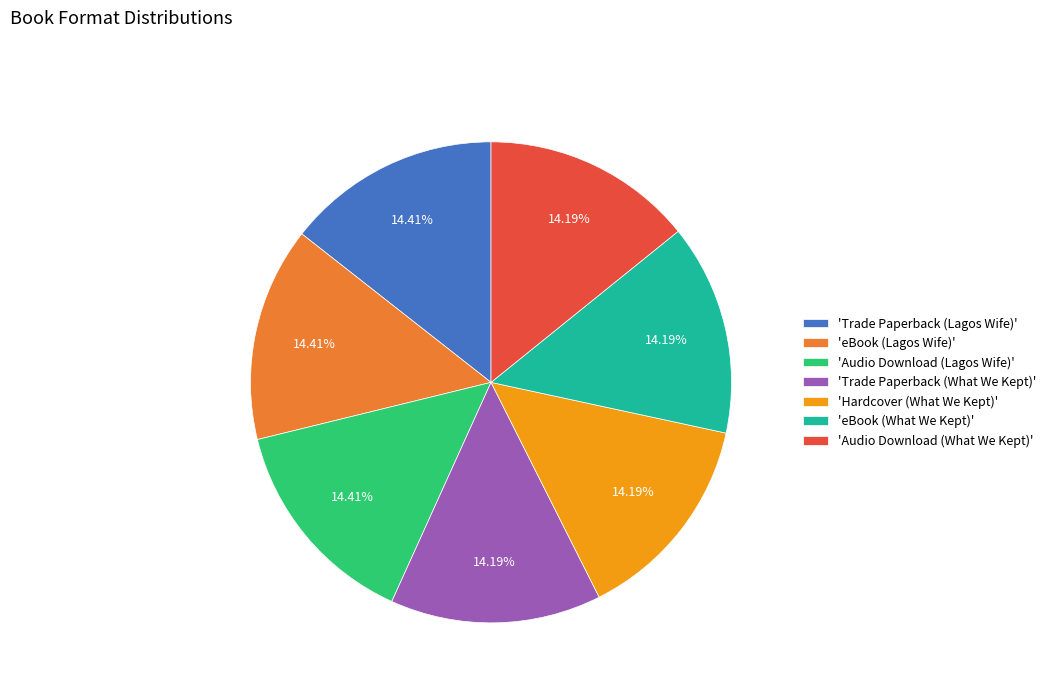

Is the sum of 'eBook (Lagos Wife)' and 'Trade Paperback (Lagos Wife)' greater than half?

No